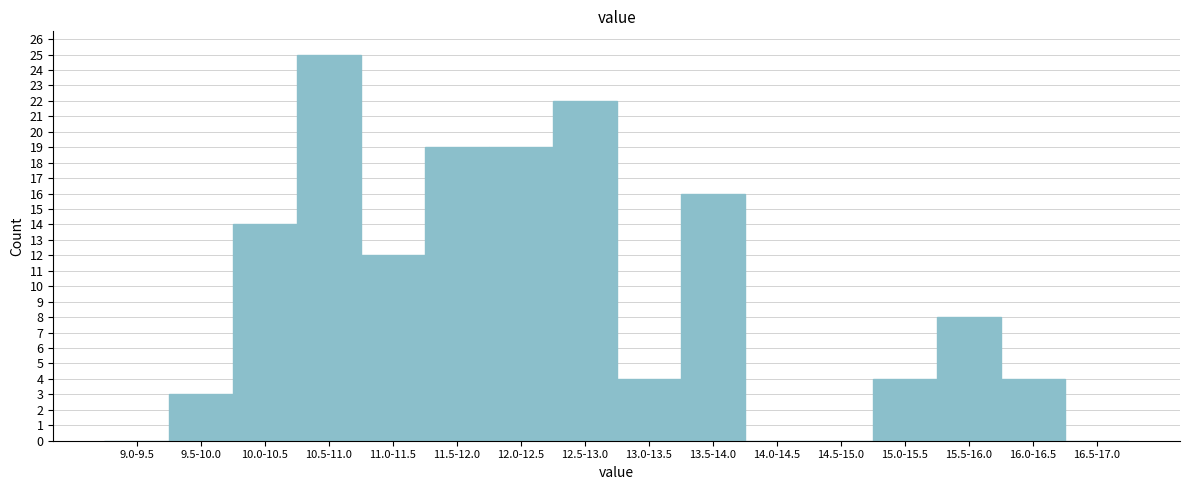

Reading right to left, what are all the values shown in this chart?

16.5-17.0=0	16.0-16.5=4	15.5-16.0=8	15.0-15.5=4	14.5-15.0=0	14.0-14.5=0	13.5-14.0=16	13.0-13.5=4	12.5-13.0=22	12.0-12.5=19	11.5-12.0=19	11.0-11.5=12	10.5-11.0=25	10.0-10.5=14	9.5-10.0=3	9.0-9.5=0